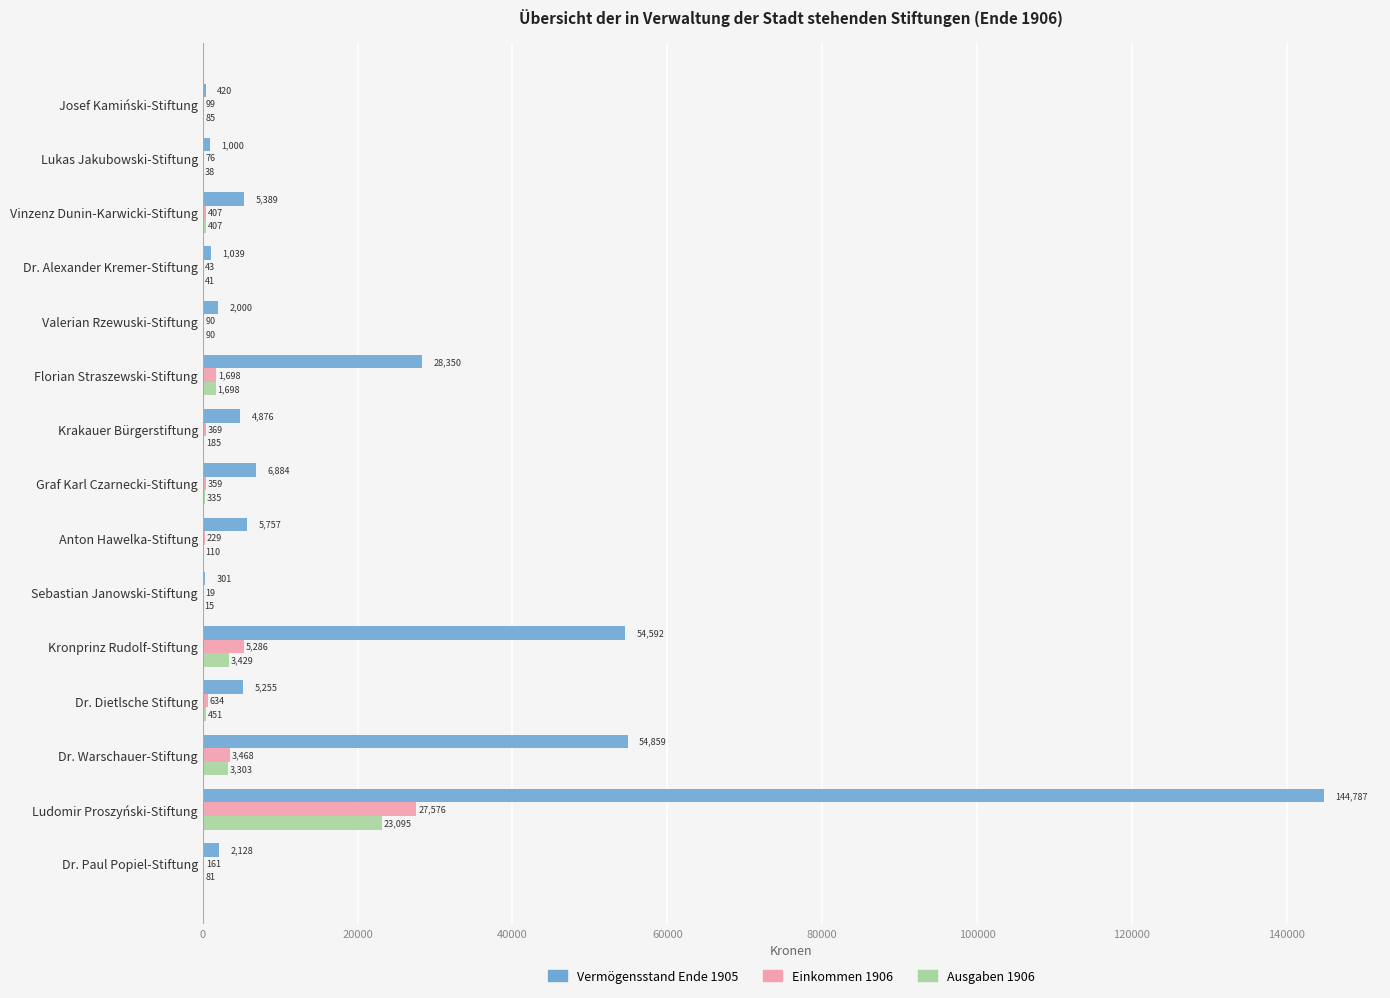

What is the sum of the Einkommen 1906 values at Dr. Dietlsche Stiftung and Ludomir Proszyński-Stiftung?

28210